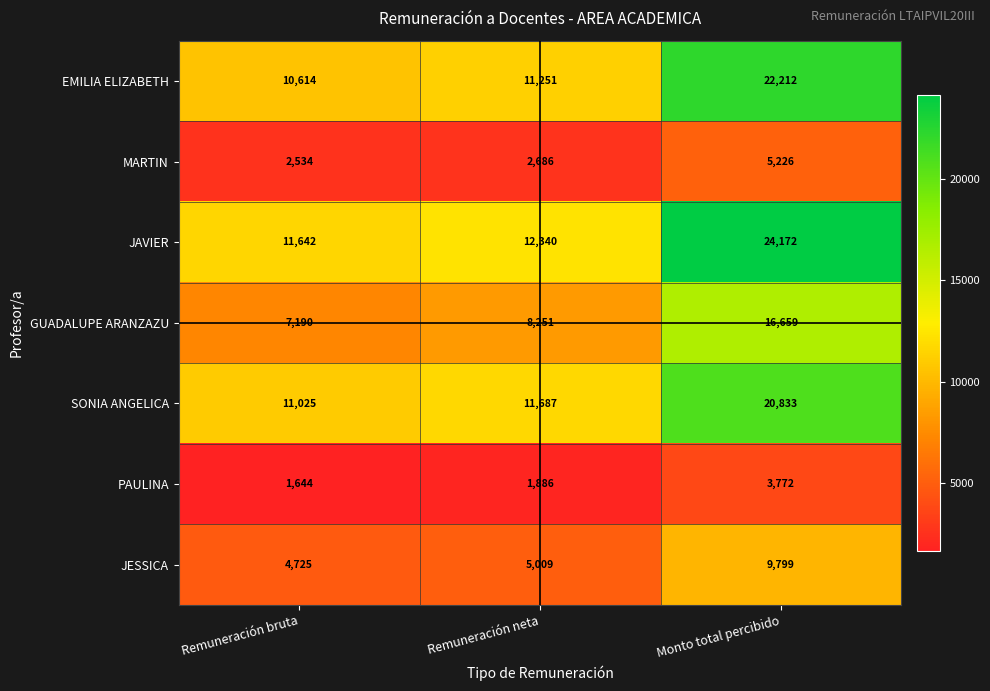

Reading left to right, extract all data points from this chart.

EMILIA ELIZABETH: Remuneración bruta=10614	Remuneración neta=11251	Monto total percibido=22212
MARTIN: Remuneración bruta=2534	Remuneración neta=2686	Monto total percibido=5226
JAVIER: Remuneración bruta=11642	Remuneración neta=12340	Monto total percibido=24172
GUADALUPE ARANZAZU: Remuneración bruta=7190	Remuneración neta=8251	Monto total percibido=16659
SONIA ANGELICA: Remuneración bruta=11025	Remuneración neta=11687	Monto total percibido=20833
PAULINA: Remuneración bruta=1644	Remuneración neta=1886	Monto total percibido=3772
JESSICA: Remuneración bruta=4725	Remuneración neta=5009	Monto total percibido=9799